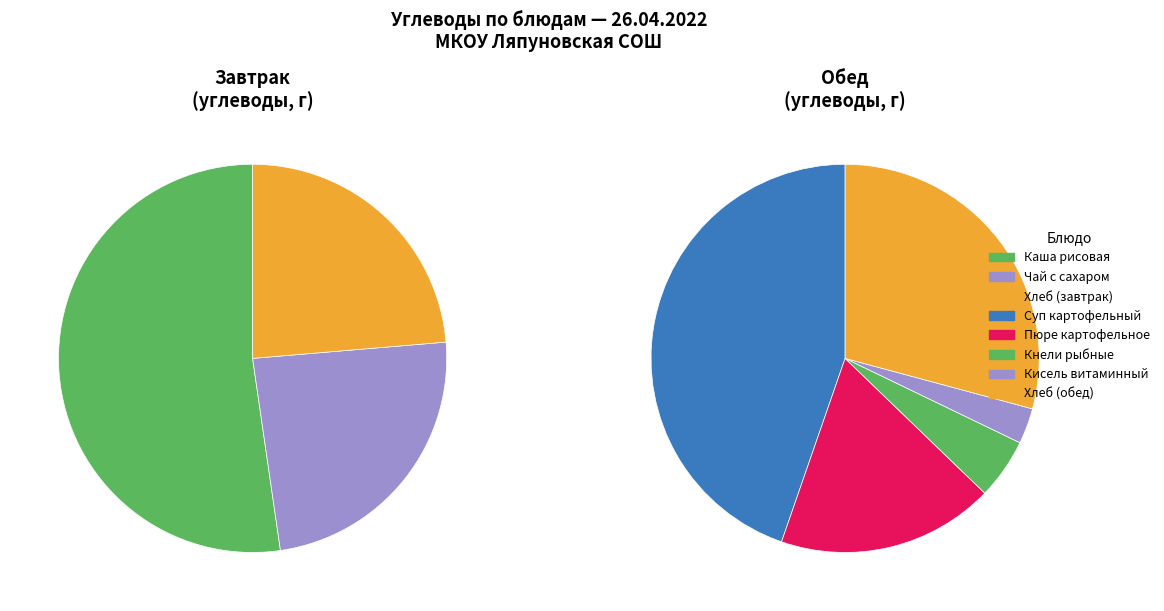

Does Суп картофельный с бобовыми (горох) represent more than half of the total?

No